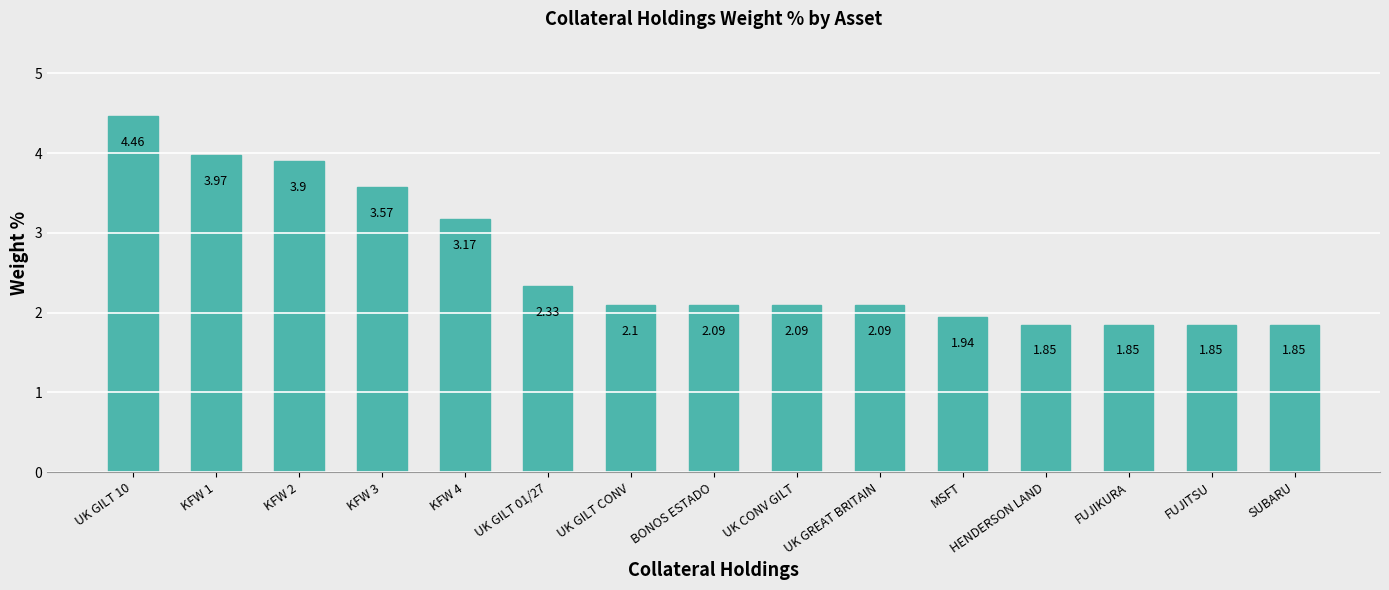

Are the bars horizontal?

No